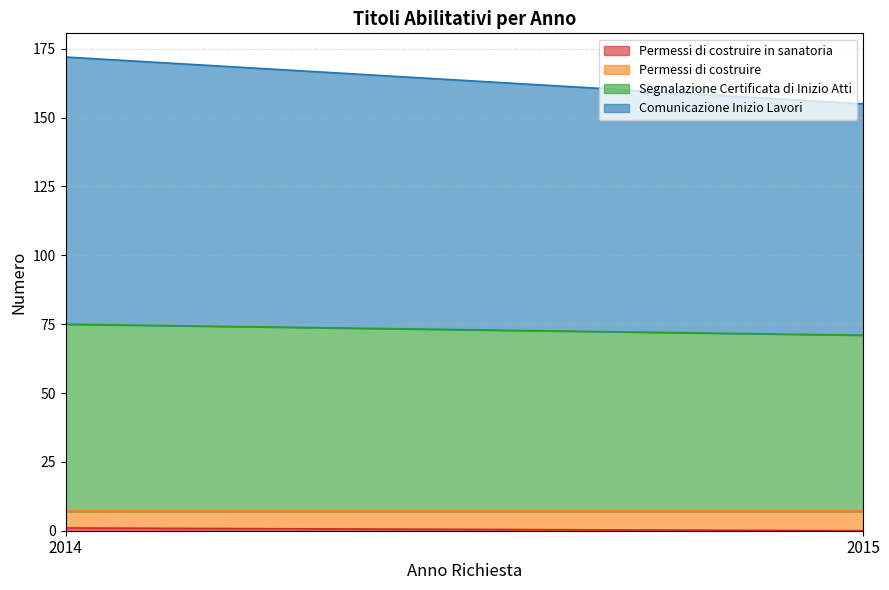

Which label corresponds to the largest value in the chart?

2014